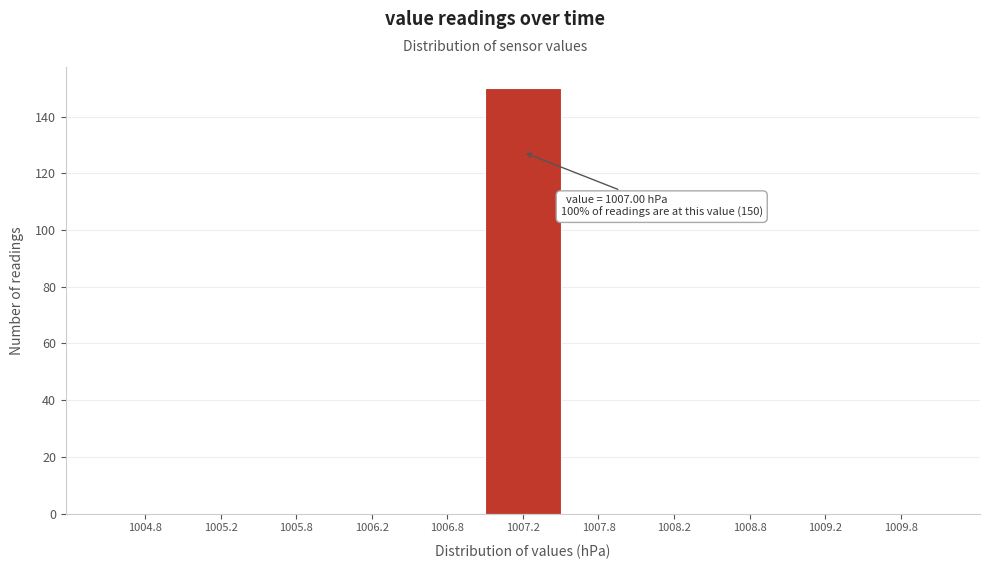

Over which range of the x-axis is the bar tallest?

1007.0 to 1007.5